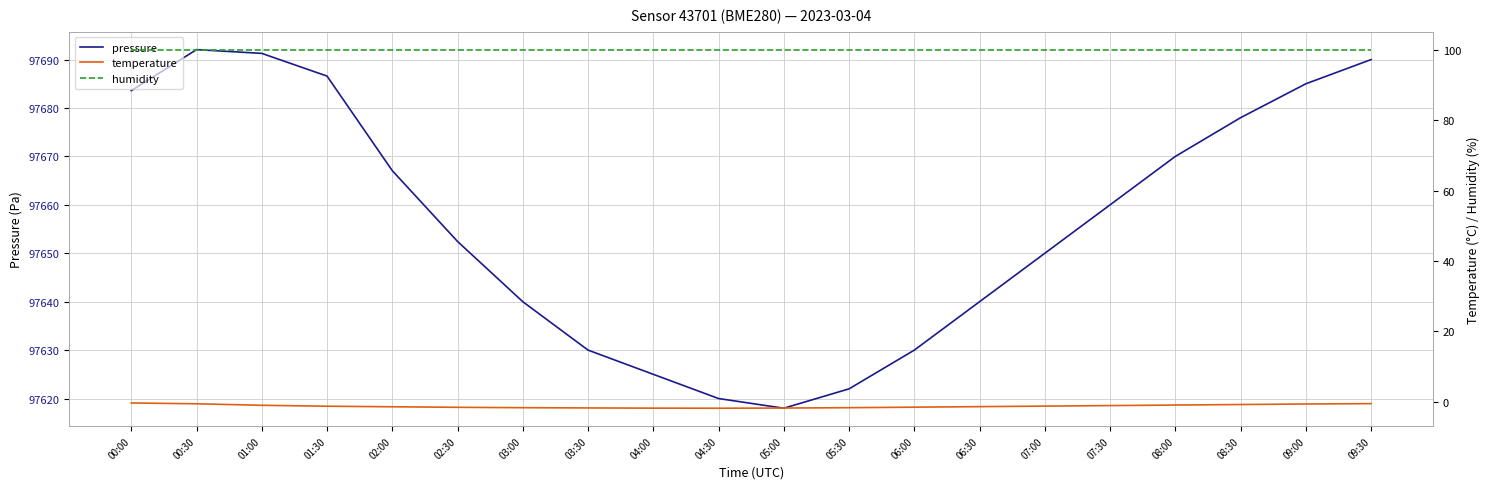

What is the average value of the humidity series?

100.0